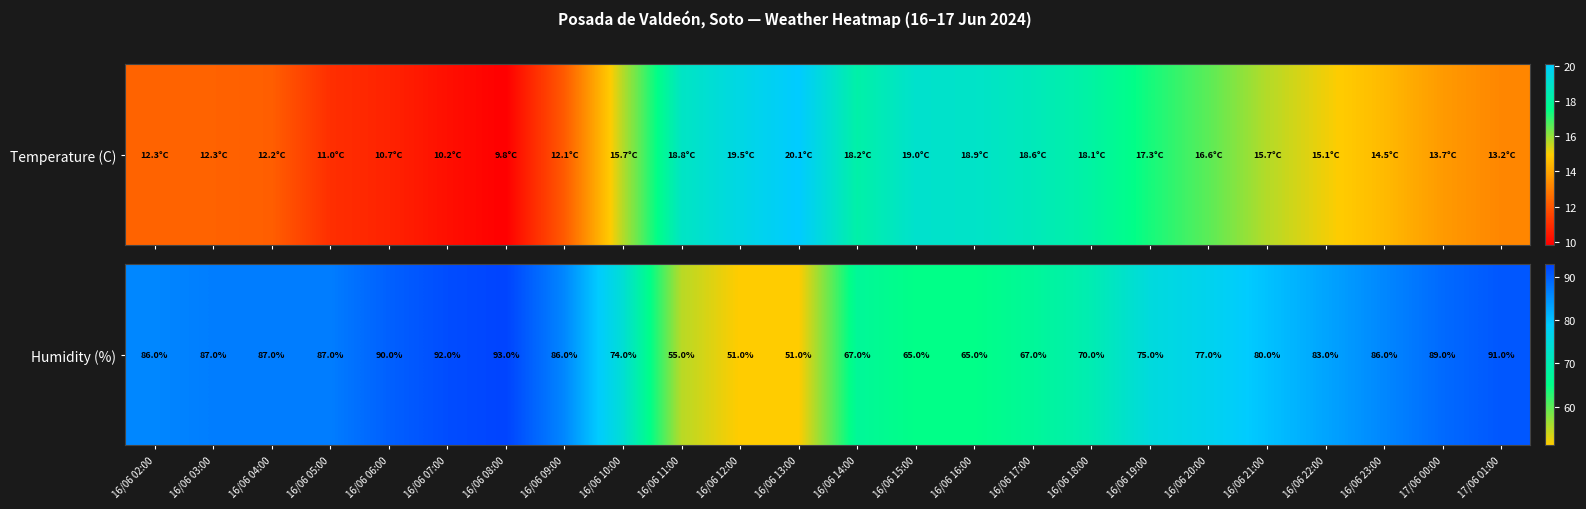

Rank the categories by value from lowest to highest.

16/06 12:00, 16/06 13:00, 16/06 11:00, 16/06 15:00, 16/06 16:00, 16/06 14:00, 16/06 17:00, 16/06 18:00, 16/06 10:00, 16/06 19:00, 16/06 20:00, 16/06 21:00, 16/06 22:00, 16/06 02:00, 16/06 09:00, 16/06 23:00, 16/06 03:00, 16/06 04:00, 16/06 05:00, 17/06 00:00, 16/06 06:00, 17/06 01:00, 16/06 07:00, 16/06 08:00